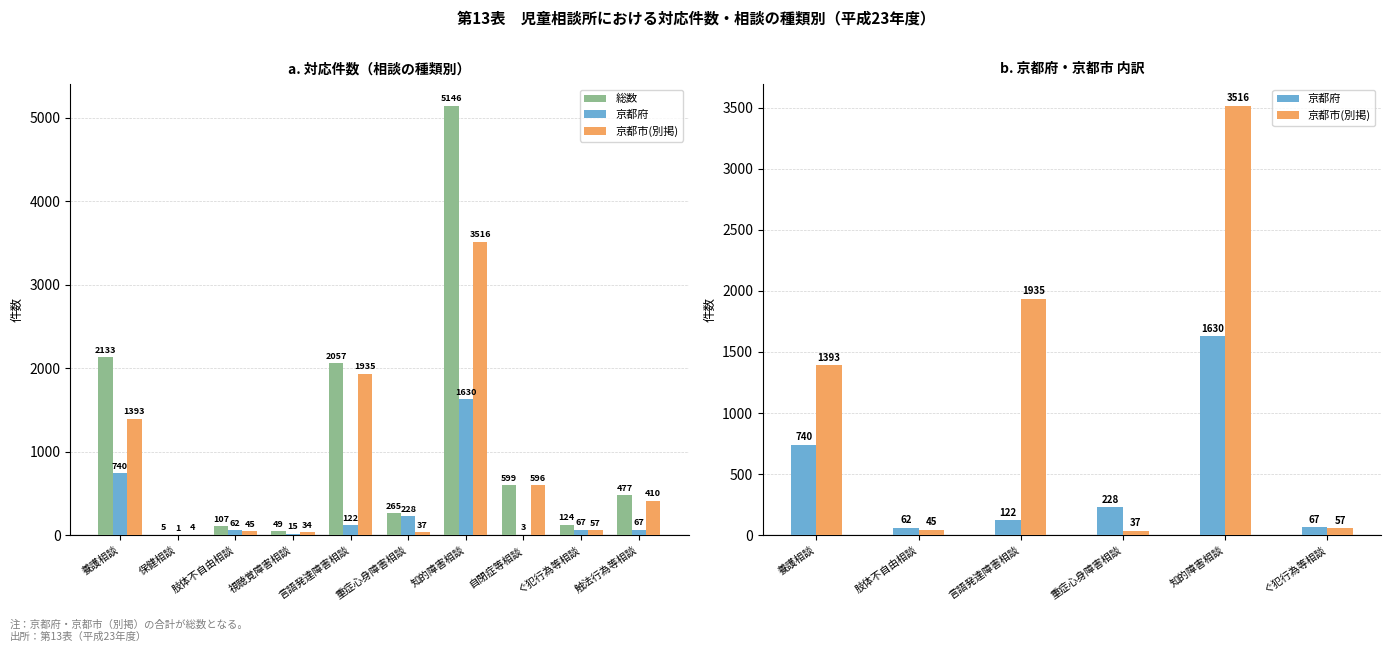

At which label is 京都府 closest to 815?

養護相談